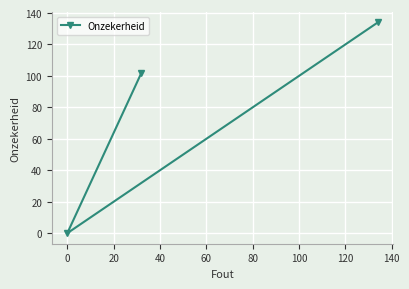

What is the maximum value shown in the chart?

134